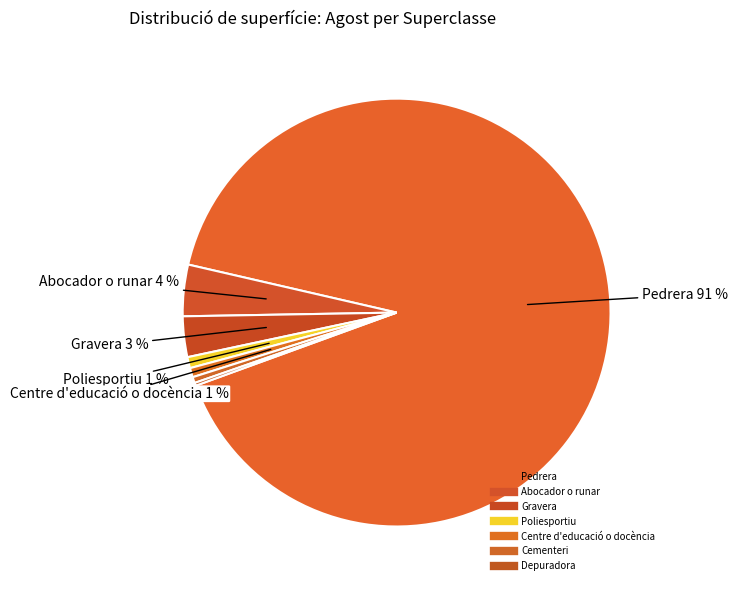

The Gravera slice represents 3% of the pie. True or false?

True